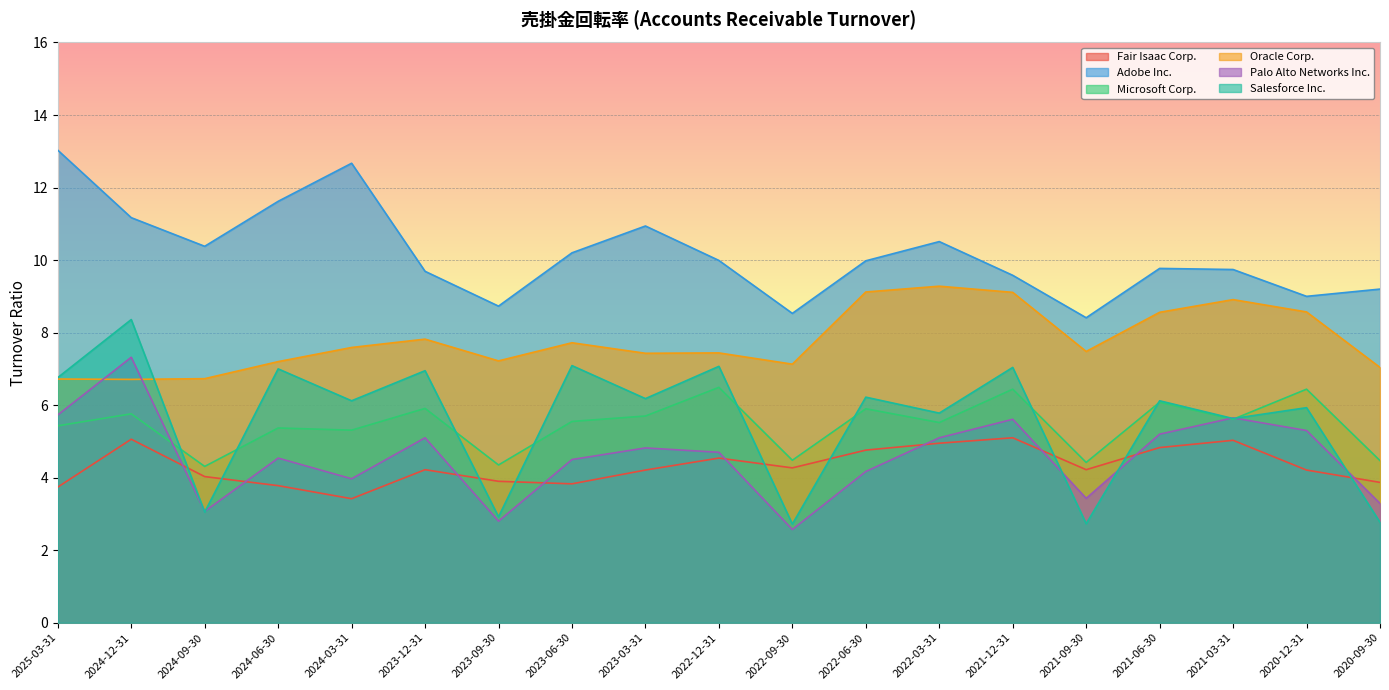

What is the average value of the Fair Isaac Corp. series?

4.3